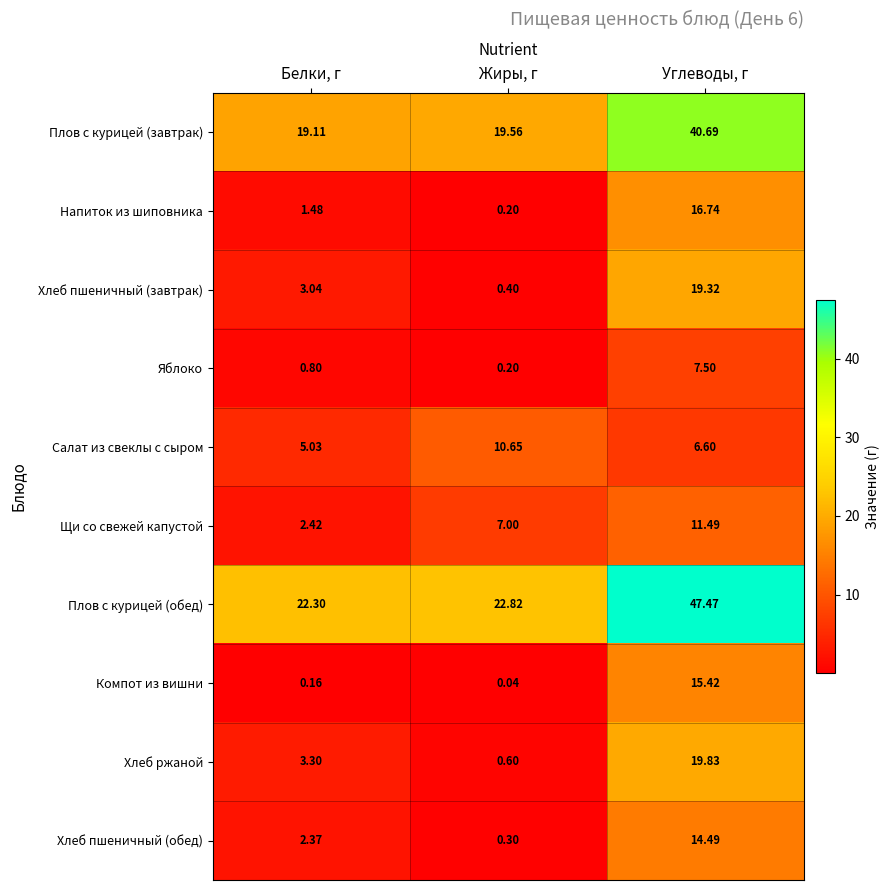

At how many categories does at least one series exceed 18?

3